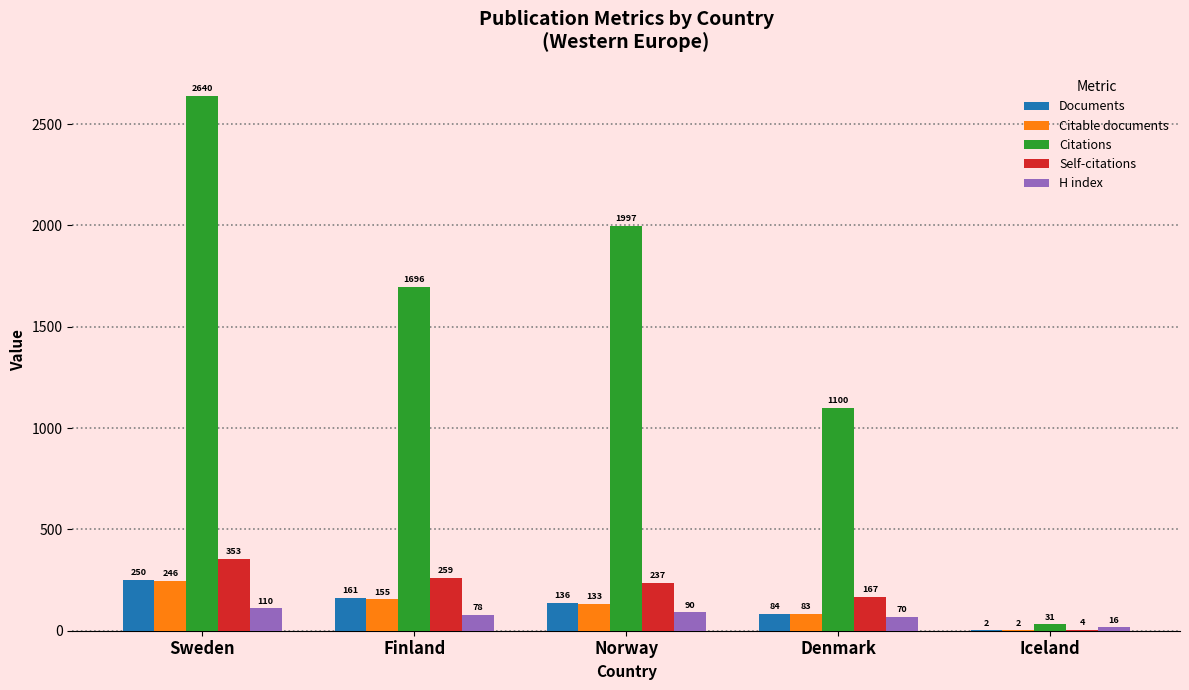

How many data points does each series have?

5